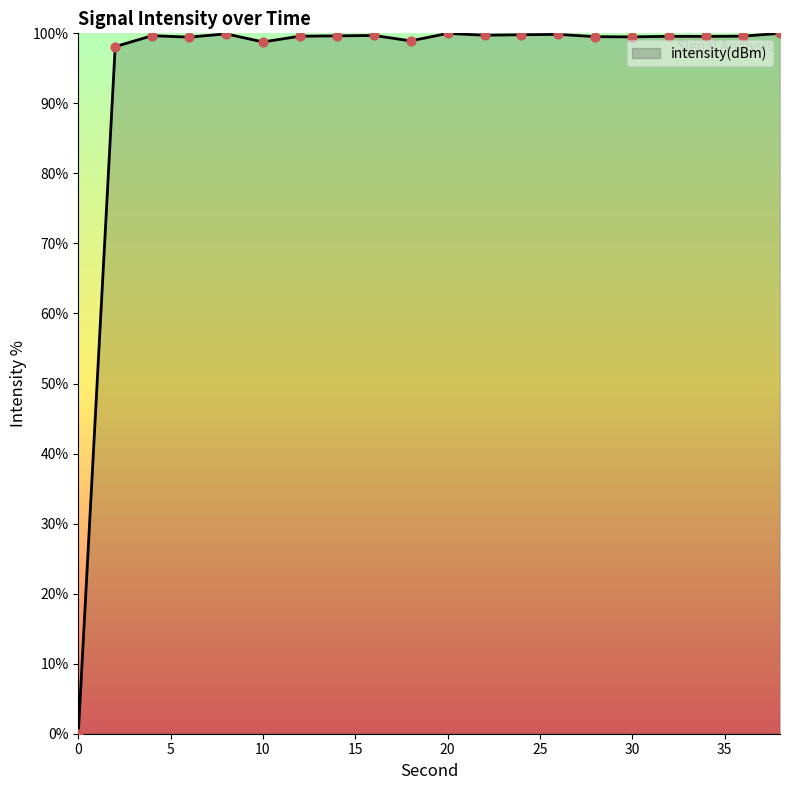

What is the greatest value displayed?

100.0